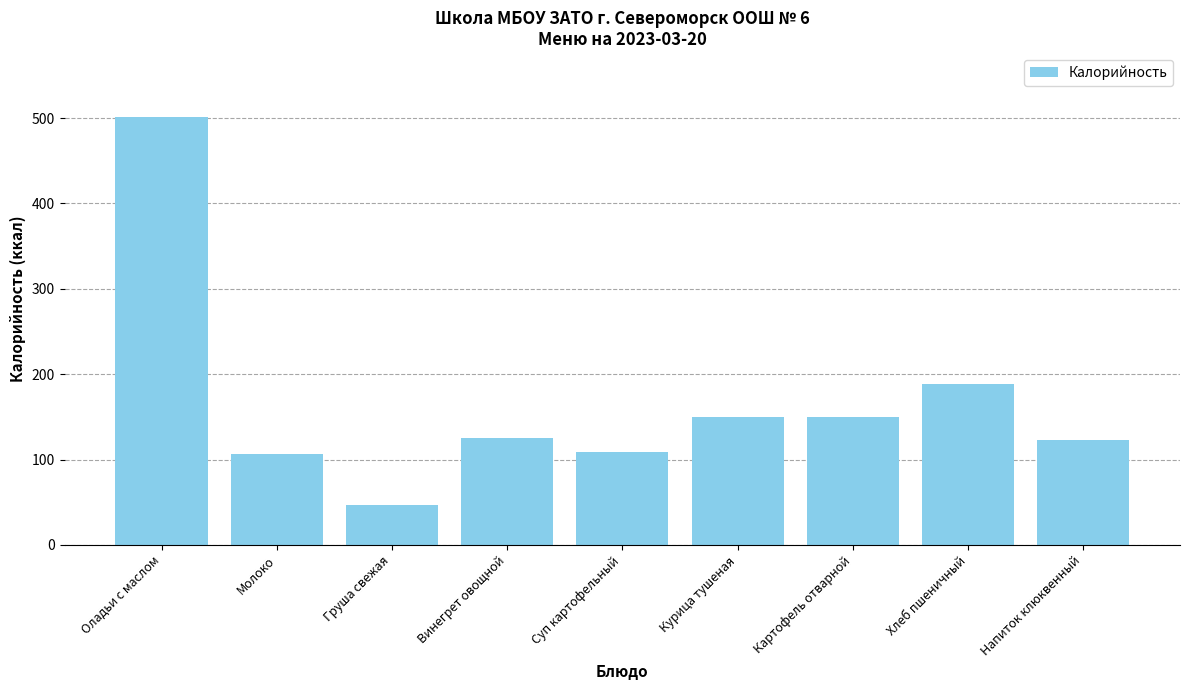

What is the value of the 4th bar from the left?

125.0